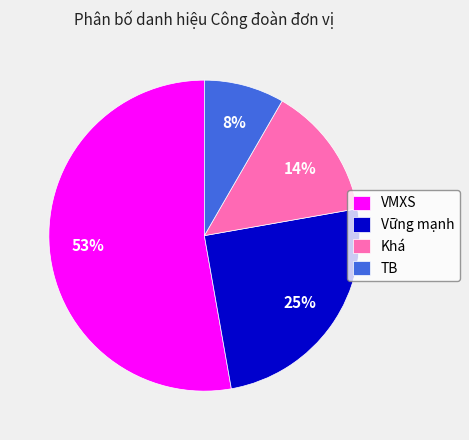

Which category has the smallest portion of the pie?

TB